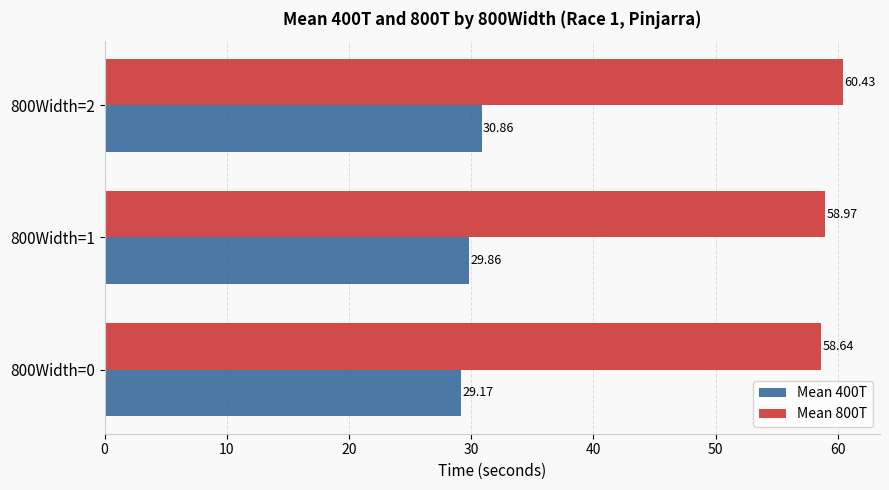

List the series in order of their peak value, lowest first.

Mean 400T, Mean 800T